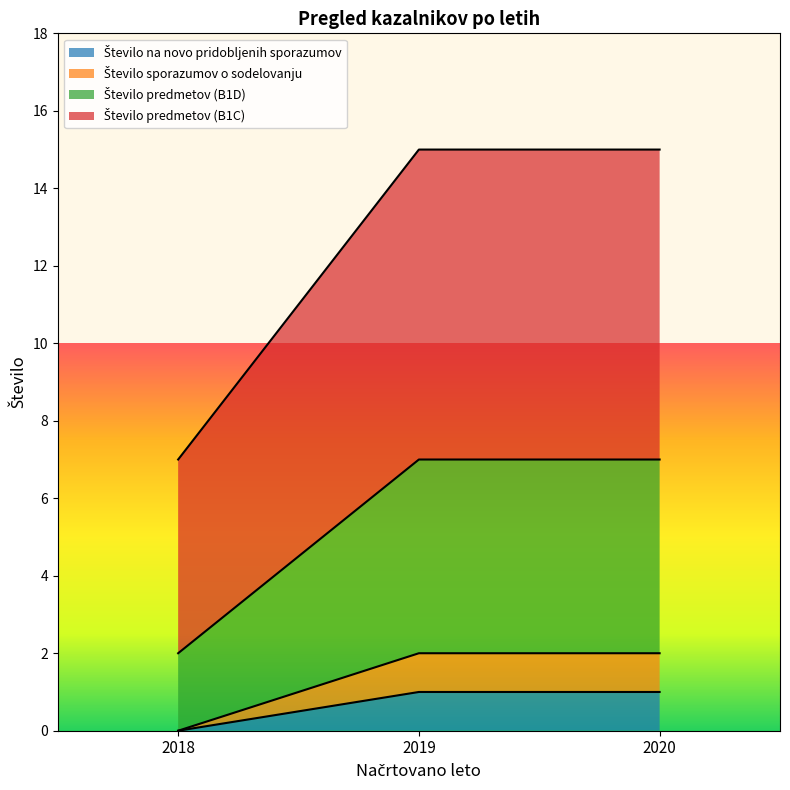

The Število predmetov (B1D) series shows 3 at 2020. True or false?

False